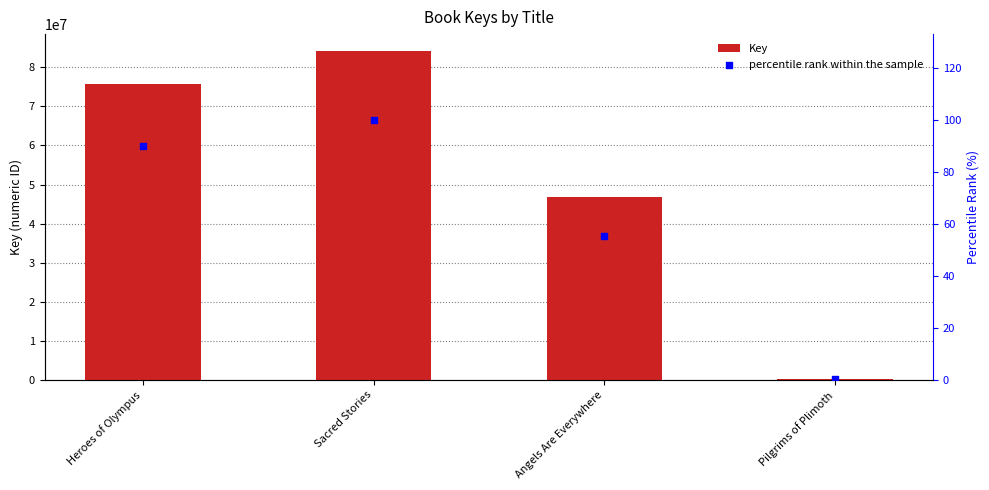

At how many categories does at least one series exceed 49331965?

2